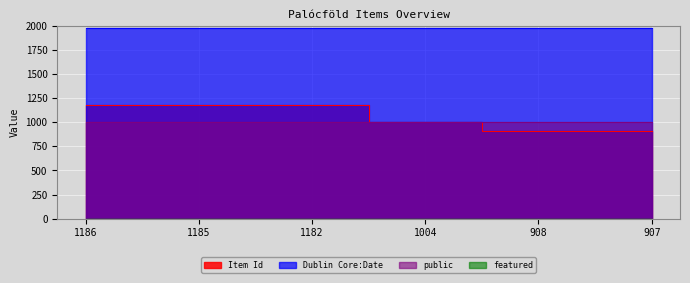

True or false: Dublin Core:Date has a value of 1091 at 1004.

False